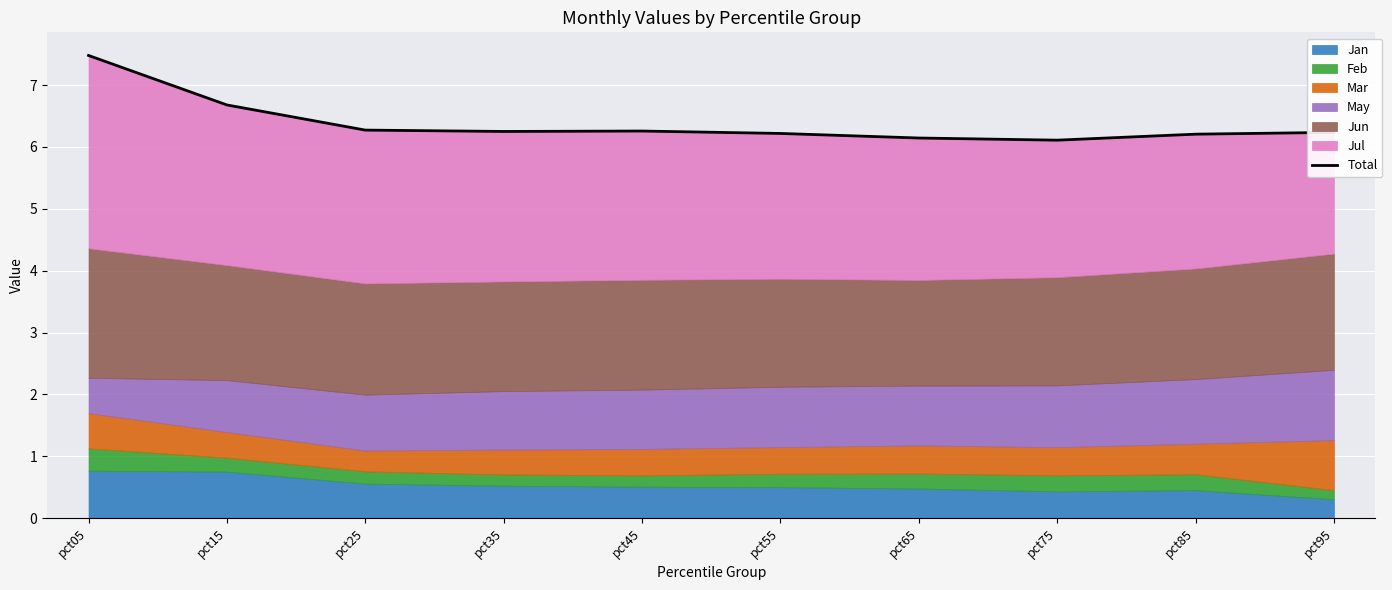

What value does the data have at pct55?

6.2